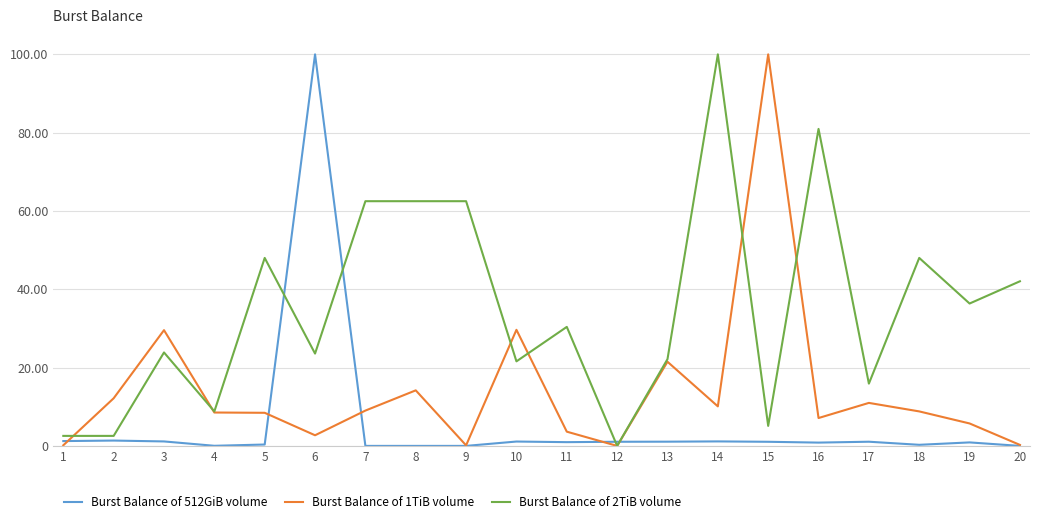

How many values in Burst Balance of 2TiB volume are above zero?

19